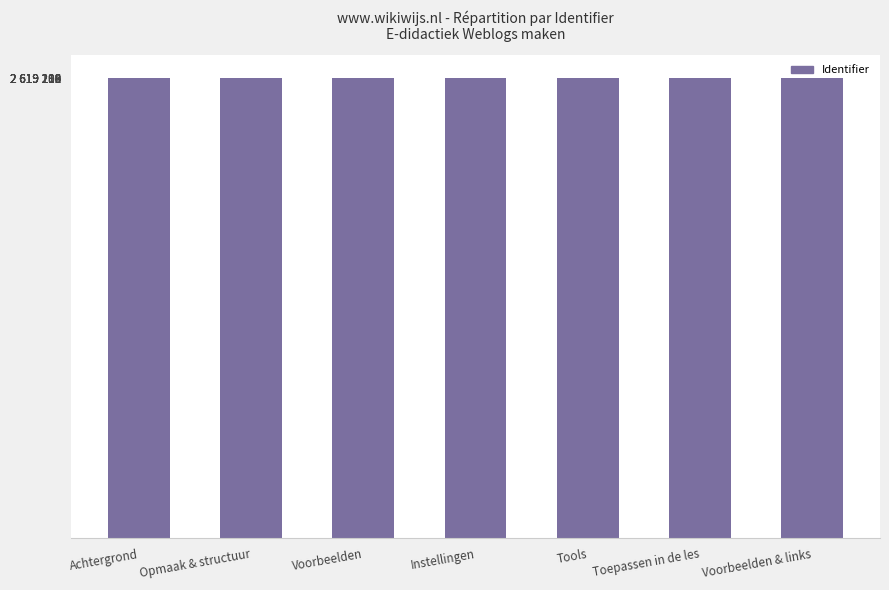

What position from the left is Voorbeelden & links?

7